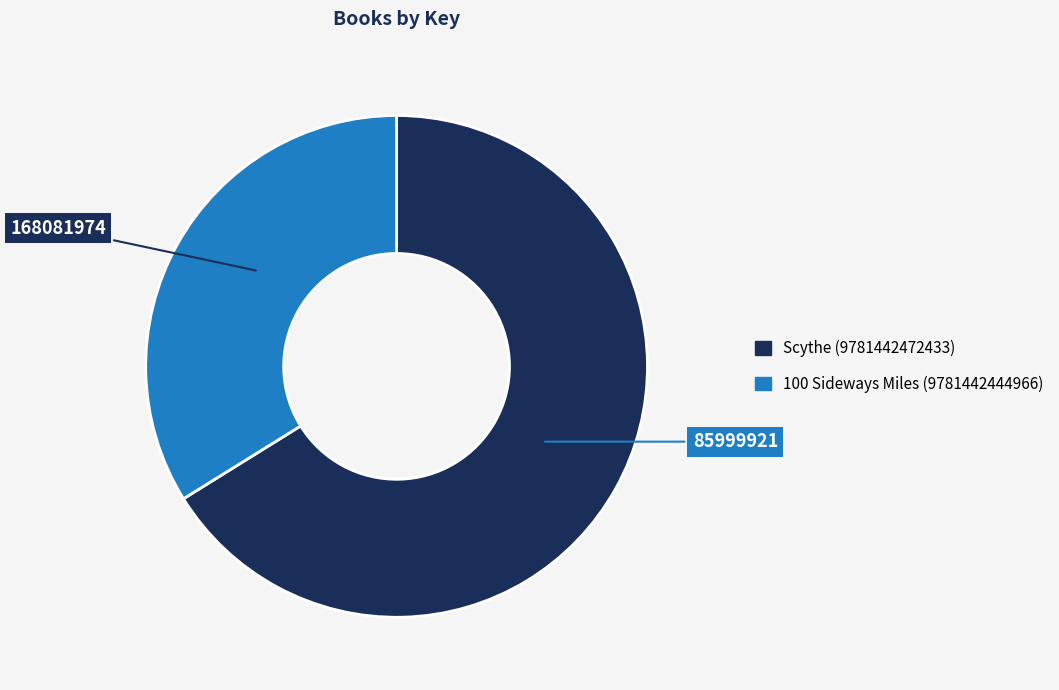

Approximately how many times larger is the value at Scythe (9781442472433) compared to 100 Sideways Miles (9781442444966)?

2.0